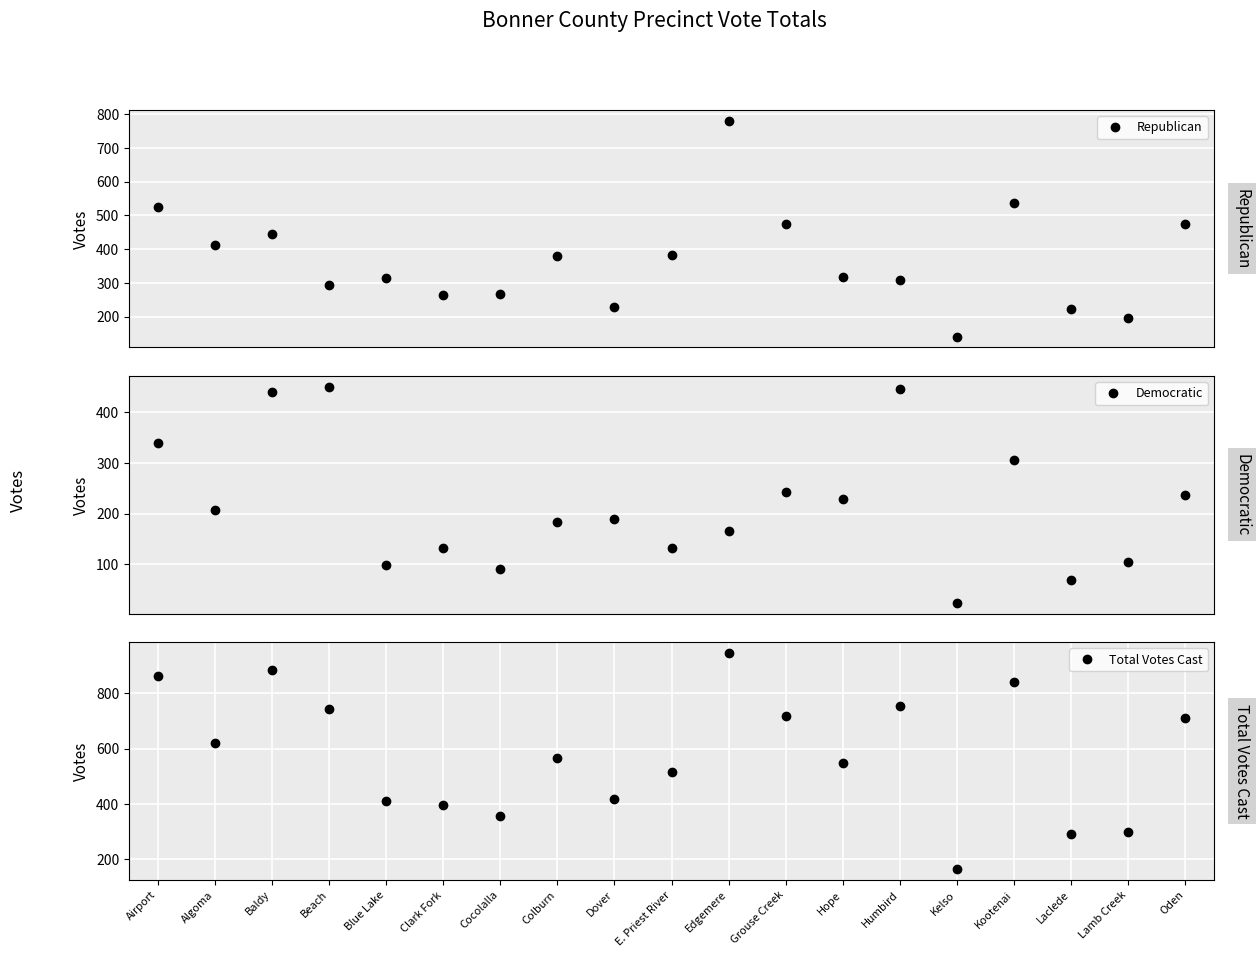

Read the Democratic value at Hope, to the nearest 50.

250